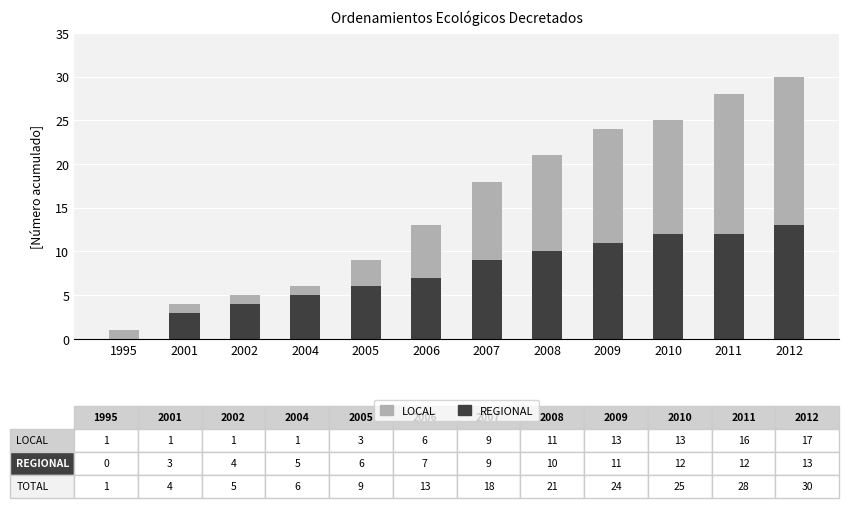

Which category has the highest value in the REGIONAL series?

2012